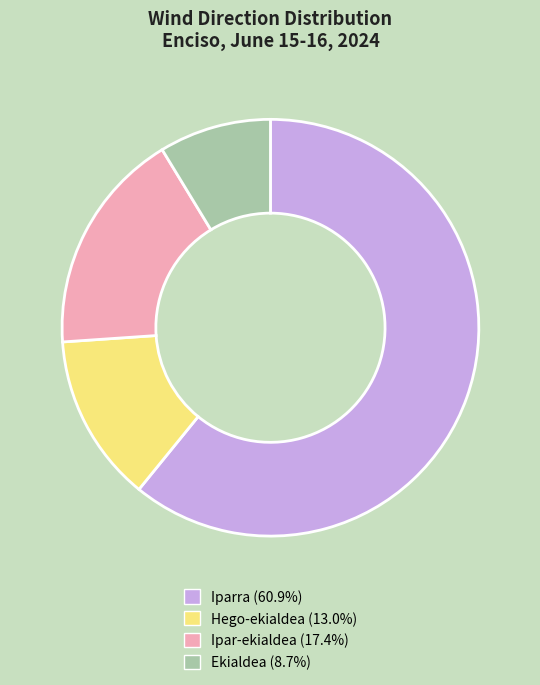

Is there a majority slice in this chart?

Yes